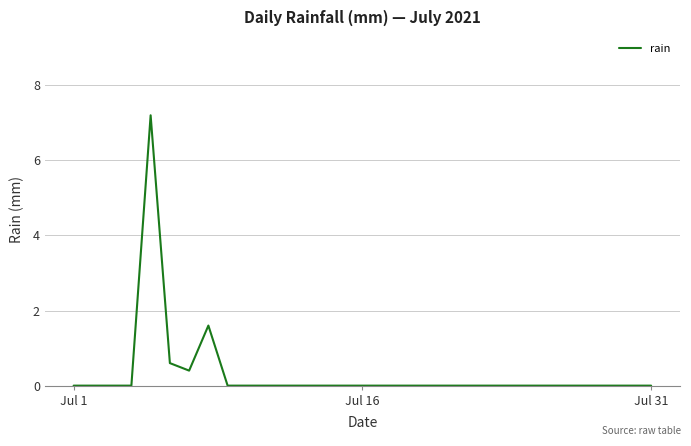

What is the difference between the maximum and minimum values?

7.2